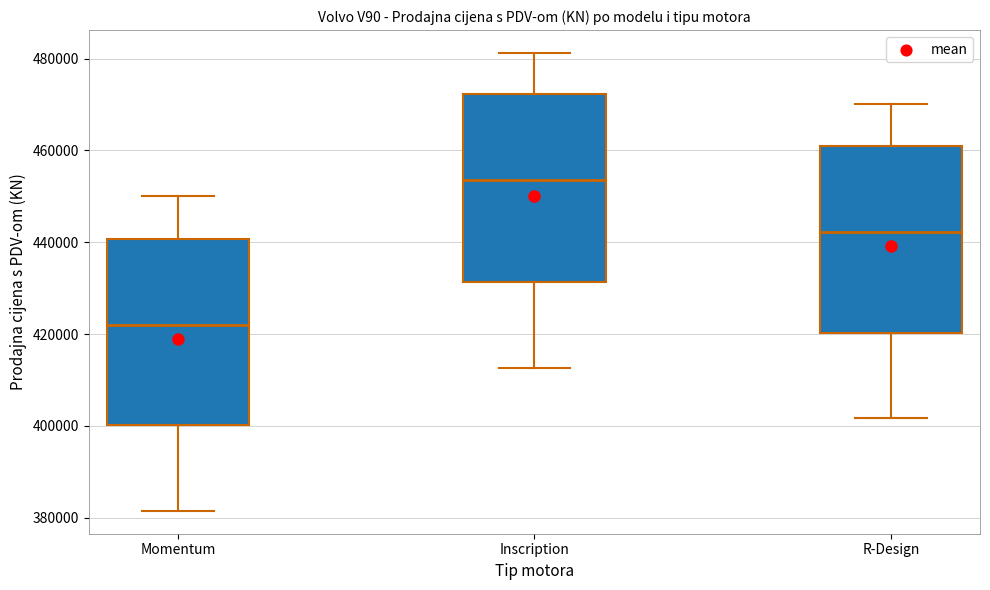

Reading left to right, read every box against the y-axis: the position of its median line, the range the box covers, and the ends of its whiskers. The values are not printed on the chart, so give them approximately, as read against the axis.

Momentum: median 422000, box 400000 to 440000, whiskers 382000 to 450000
Inscription: median 454000, box 432000 to 472000, whiskers 412000 to 482000
R-Design: median 442000, box 420000 to 460000, whiskers 402000 to 470000